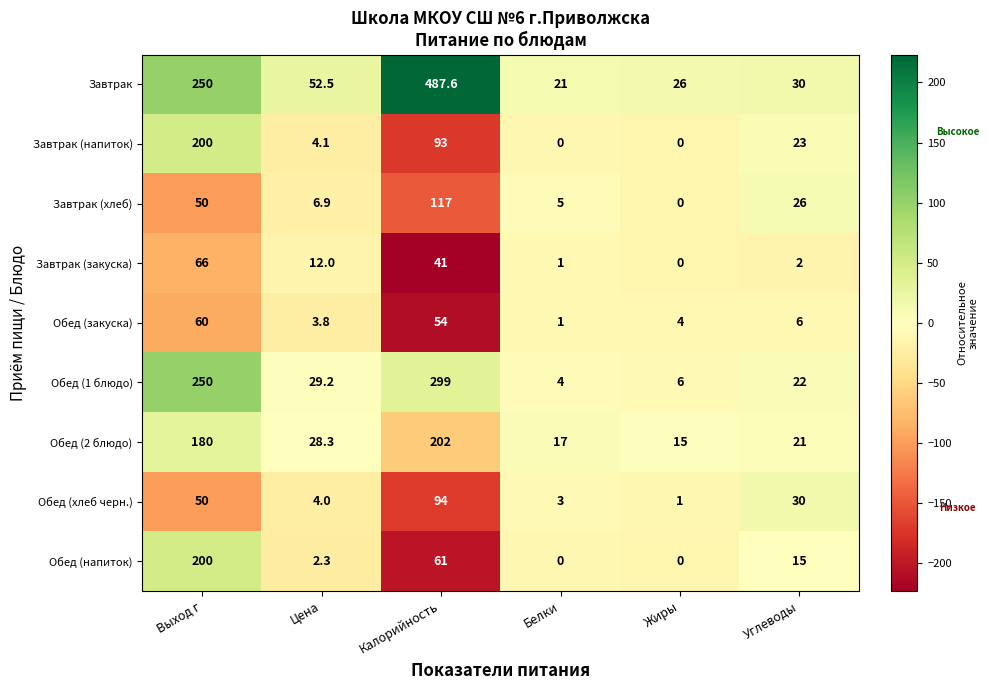

Where does the Завтрак (хлеб) series first go above 26?

Выход г